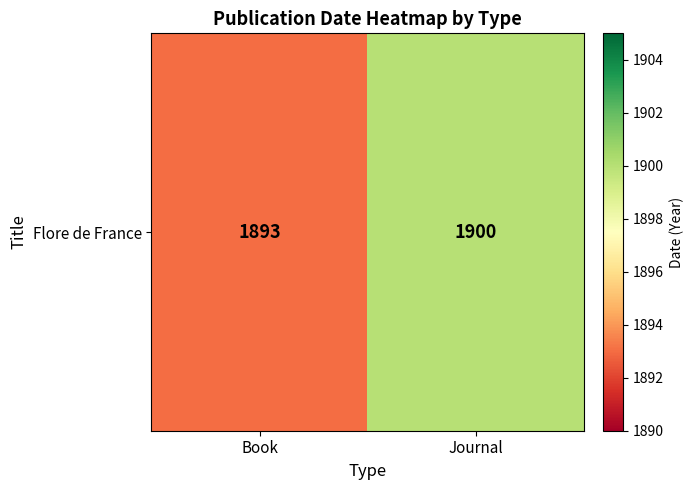

Between Journal and Book, which is larger?

Journal